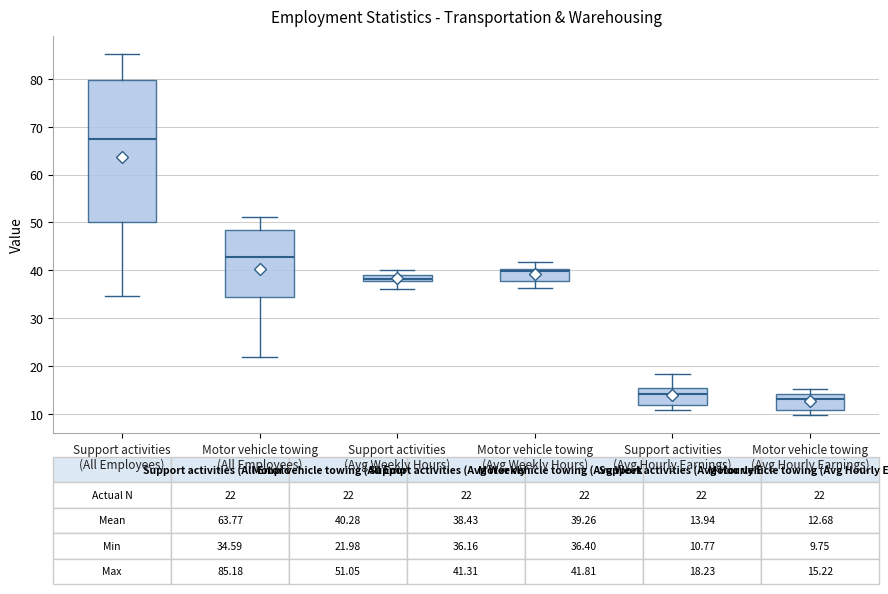

Which box has the highest median line?

Support activities (All Employees)